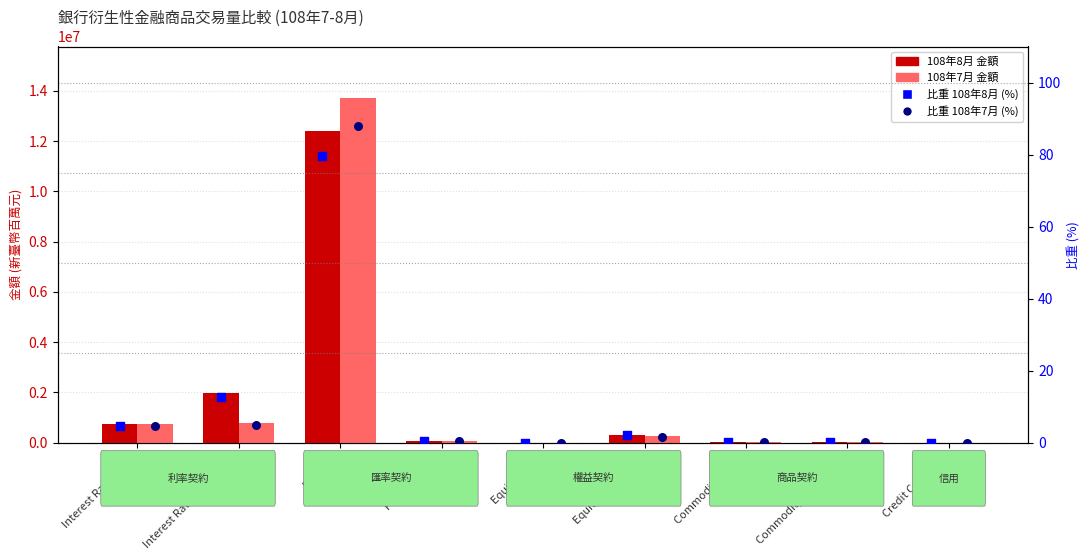

Which series reaches the maximum Y coordinate?

108年7月